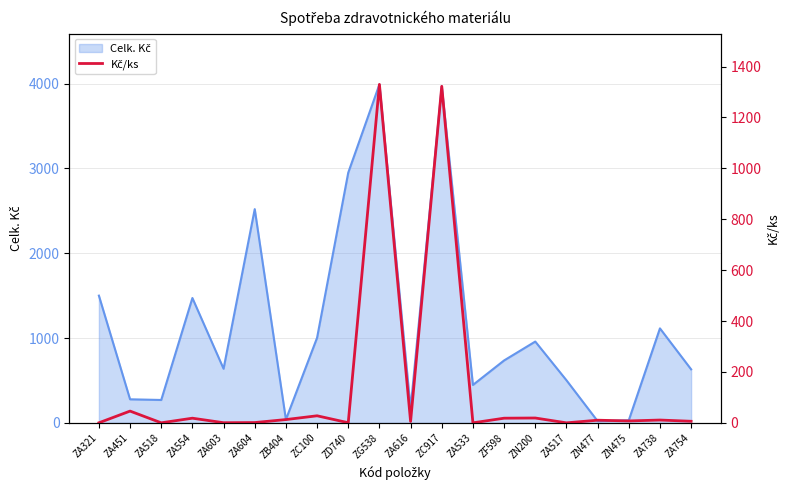

True or false: the data has more than 0 interior local peaks.

True